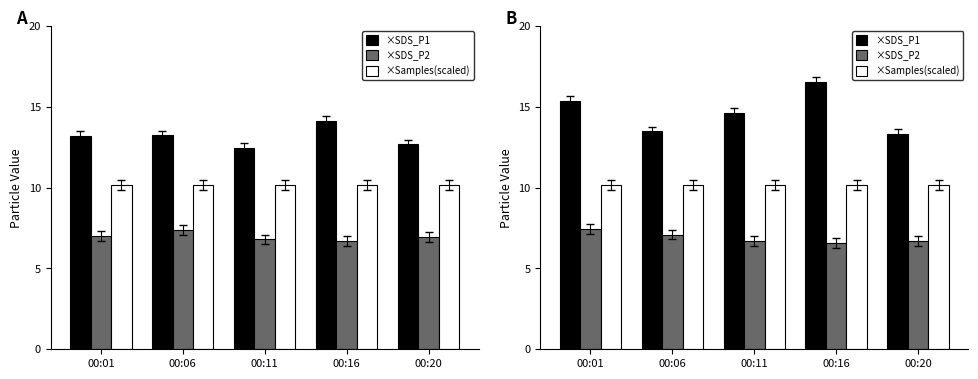

What is the minimum value for ×SDS_P2?

6.6